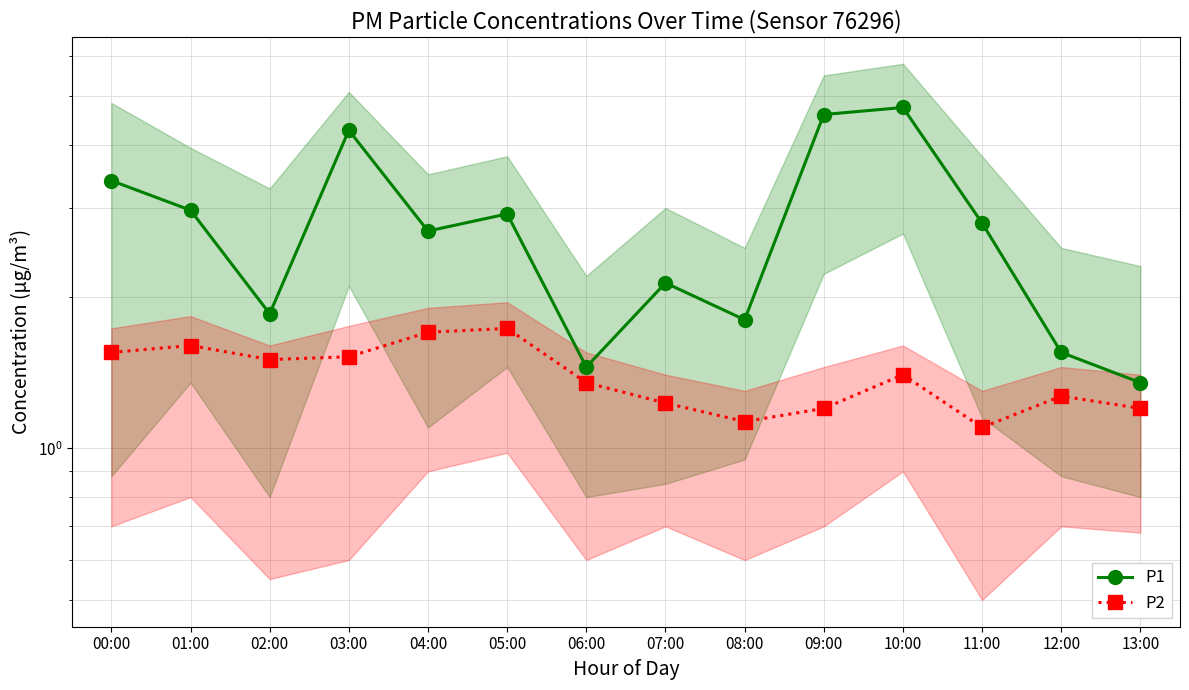

Between 02:00 and 03:00, which is larger?

03:00